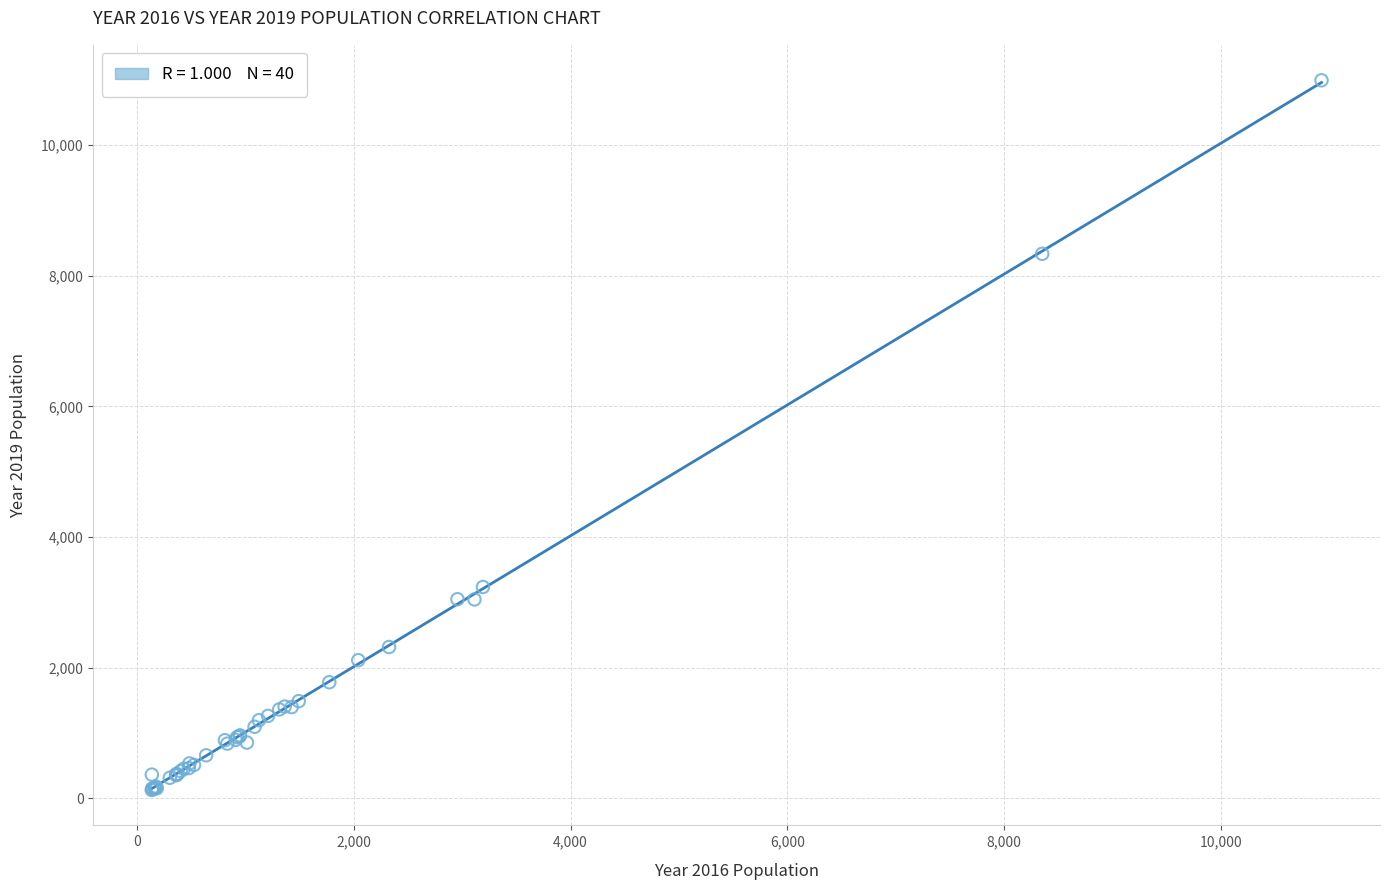

What Y value in the scatter plot is closest to 5559?

3233